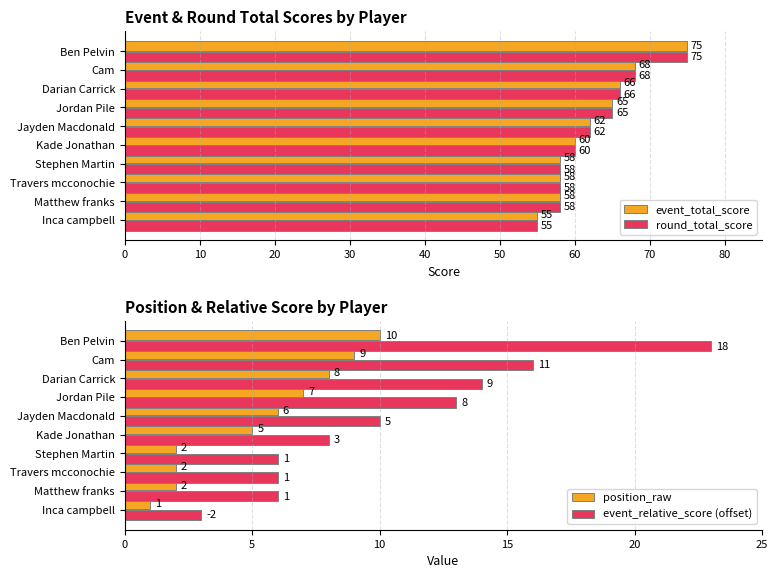

How many values in the event_total_score series are below 62?

5